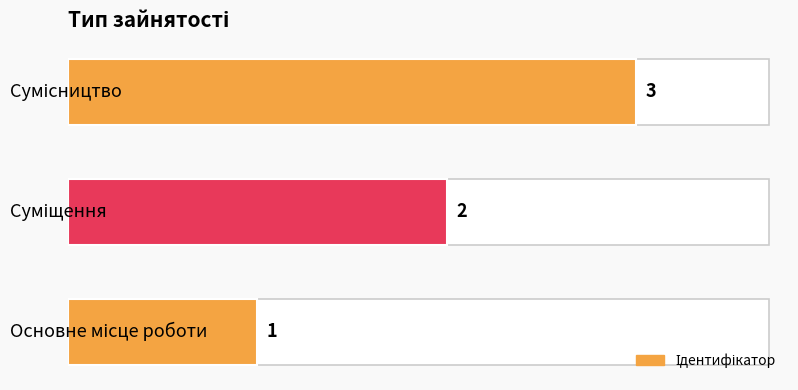

Are the bars horizontal?

Yes